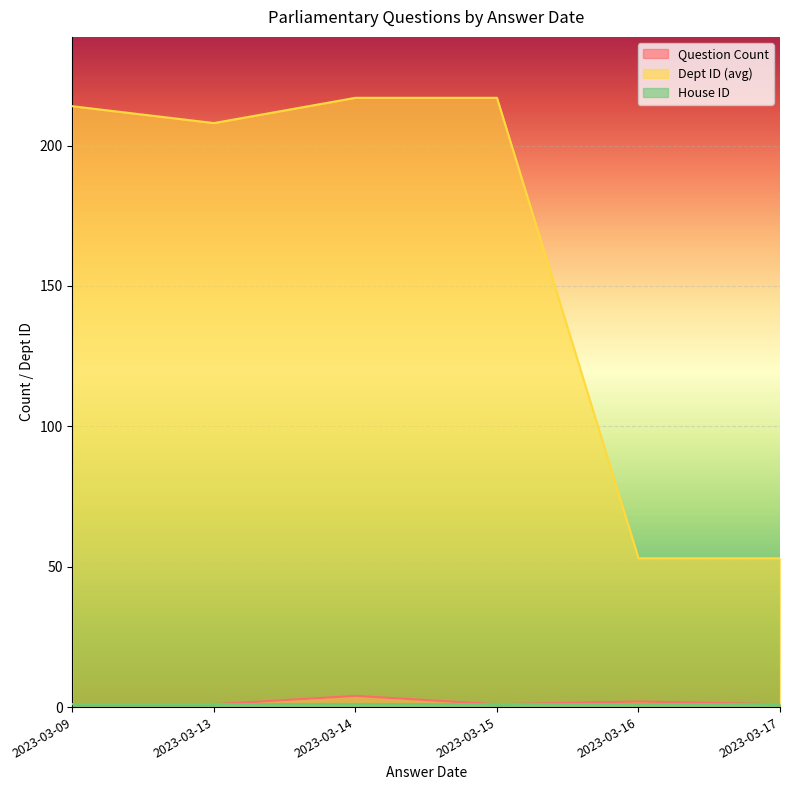

Is the value of Question Count at 2023-03-09 greater than the value of Dept ID (avg) at 2023-03-13?

No